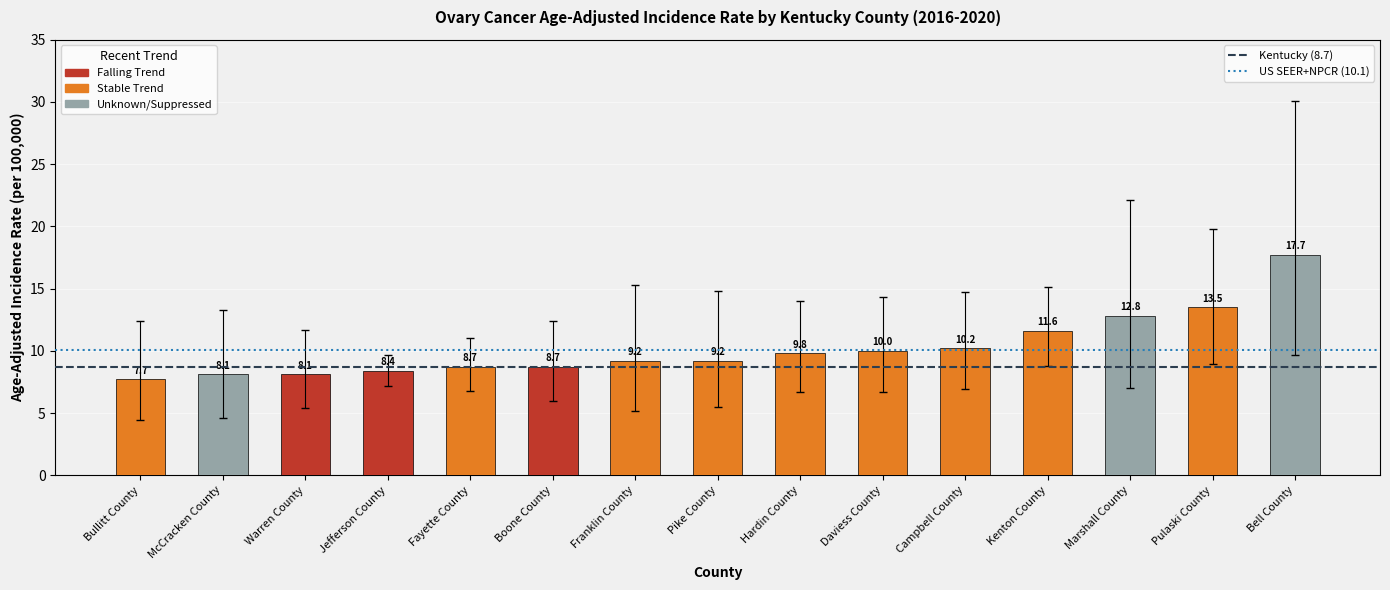

Approximately how many times larger is the value at Fayette County compared to Pike County?

0.9